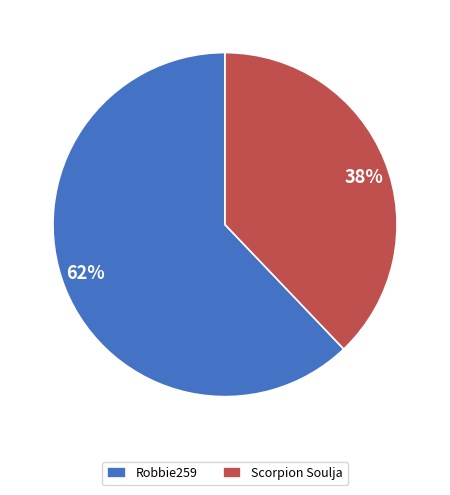

To the nearest percent, what percentage of the pie is Scorpion Soulja?

38%